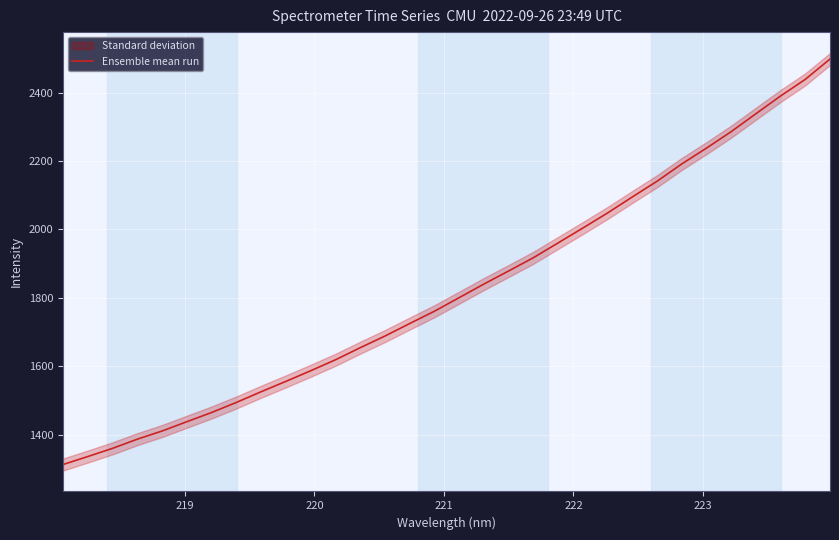

What is the lowest value of the Ensemble mean run series?

1312.7